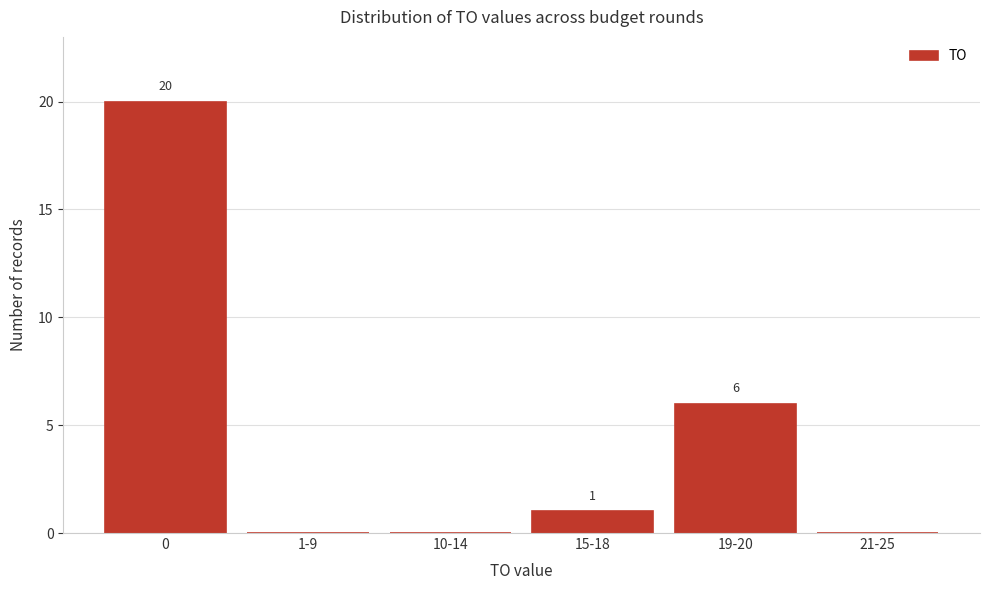

Reading right to left, transcribe all the data shown in this chart.

21-25=0	19-20=6	15-18=1	10-14=0	1-9=0	0=20